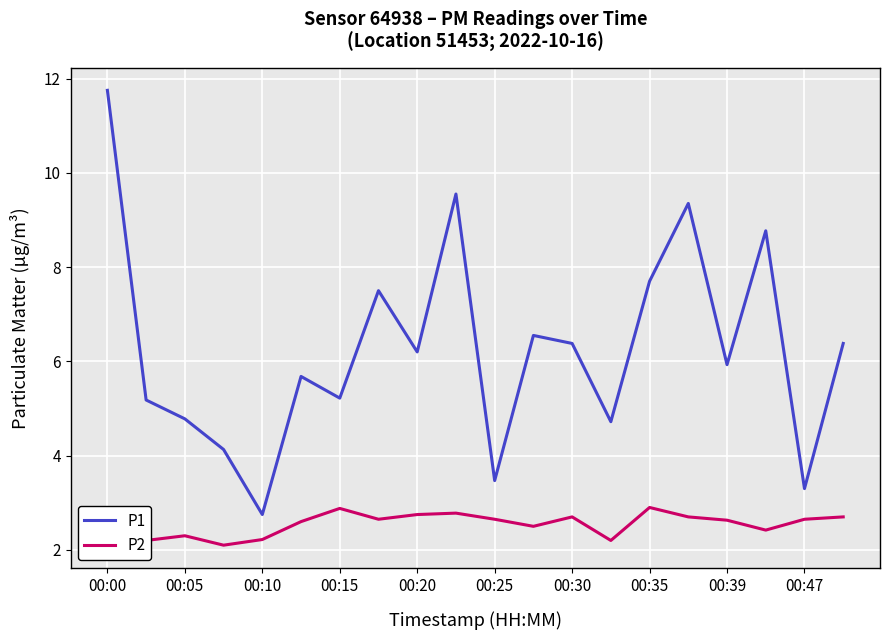

List the series in order of their overall mean, highest first.

P1, P2